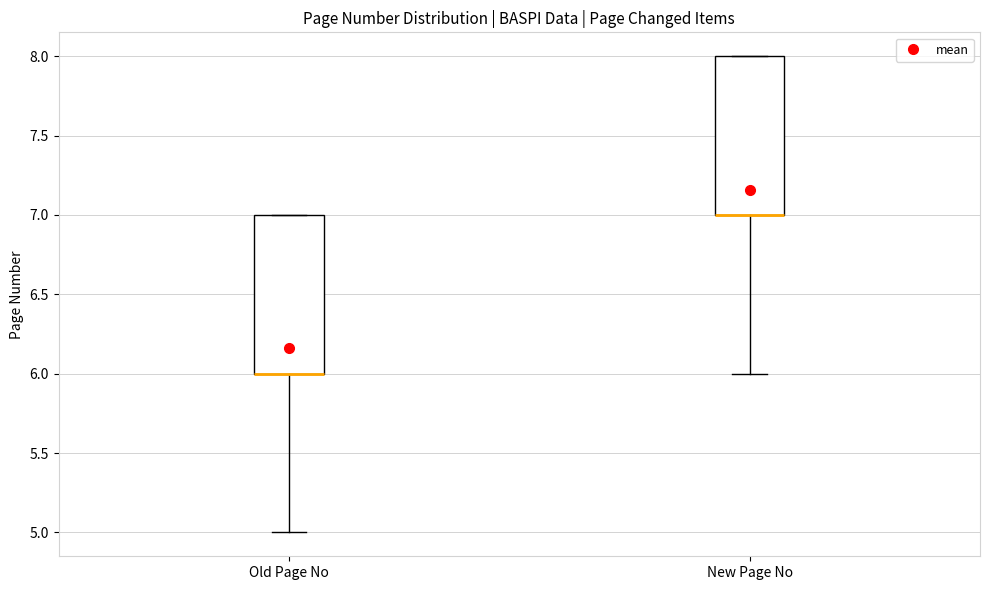

Reading left to right, transcribe this box plot: for each box, give where its median line is, the range the box spans, and where its two whiskers end, as read against the y-axis. The values are not printed on the chart, so give them approximately, as read against the axis.

Old Page No: median 6 (drawn on the box's lower edge), box 6 to 7, whiskers 5 to 7
New Page No: median 7 (drawn on the box's lower edge), box 7 to 8, whiskers 6 to 8